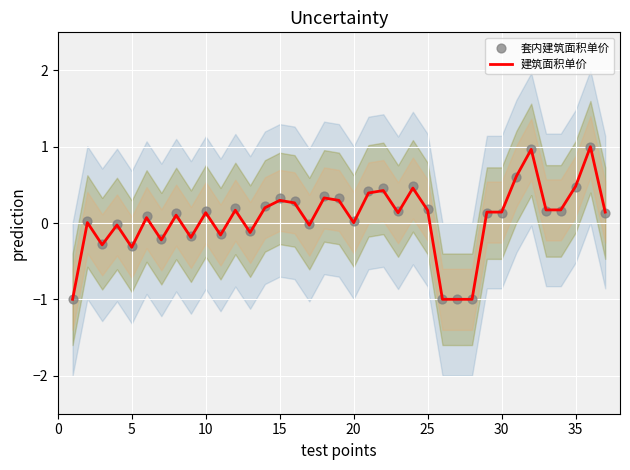

What are all the series names shown in the legend?

建筑面积单价, 套内建筑面积单价